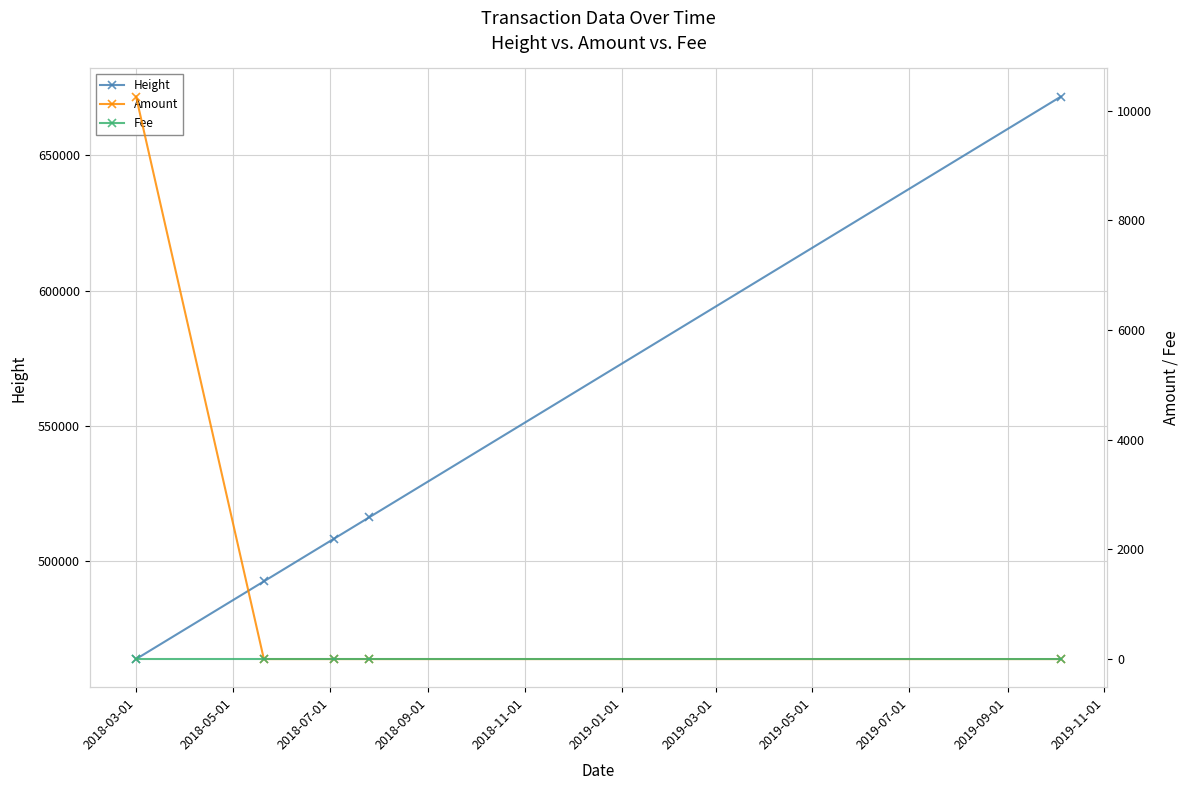

What is the value of the Height point at the 3rd from the left?

508159